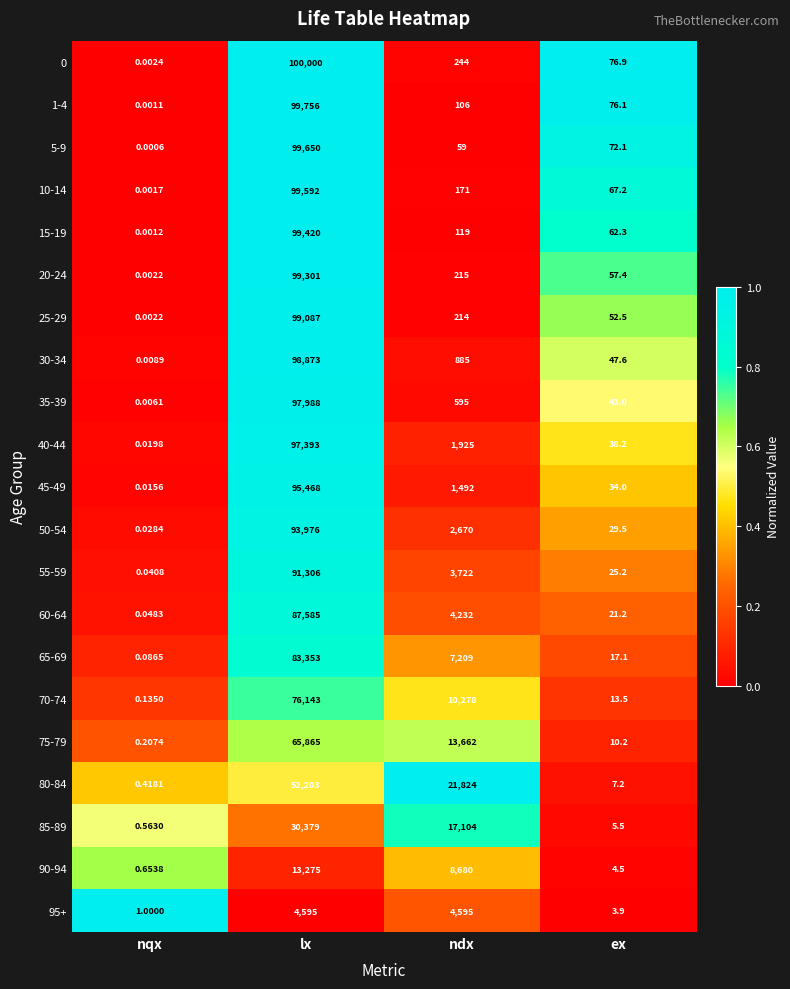

At which label is 45-49 closest to 47734?

ndx